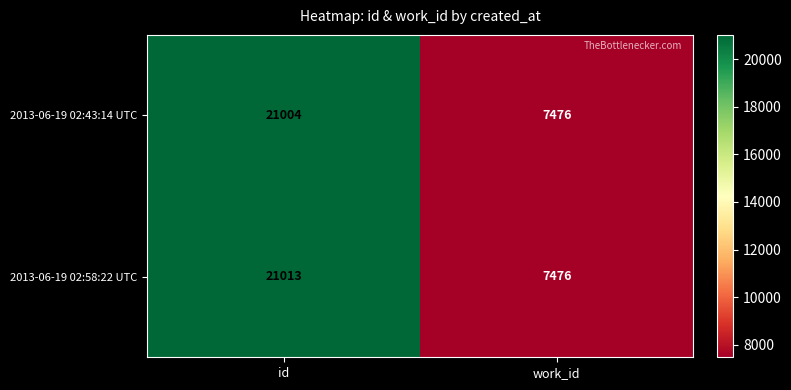

Which category has the highest value across all series?

id